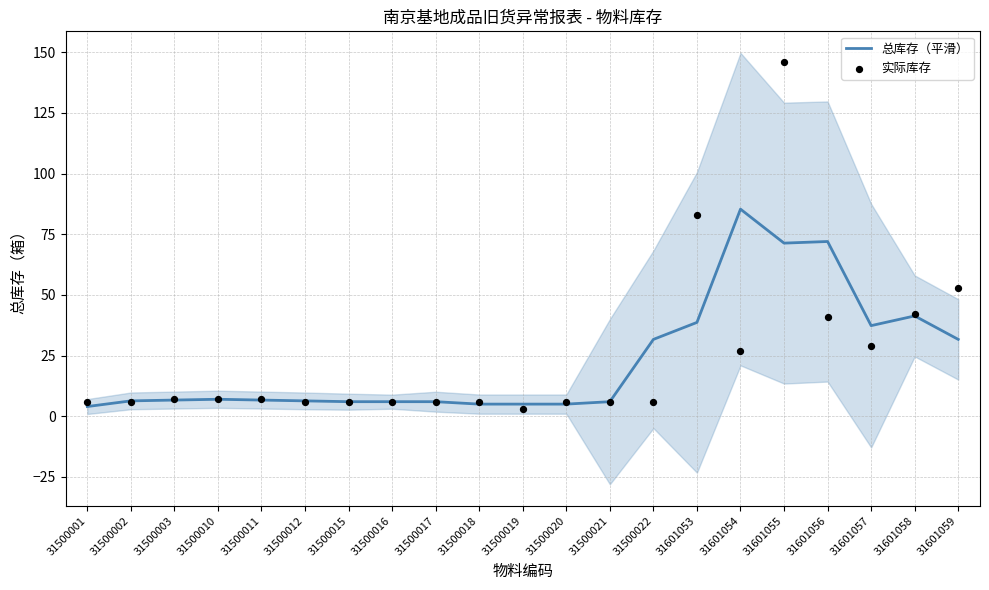

What are all the series names shown in the legend?

总库存（平滑）, 实际库存